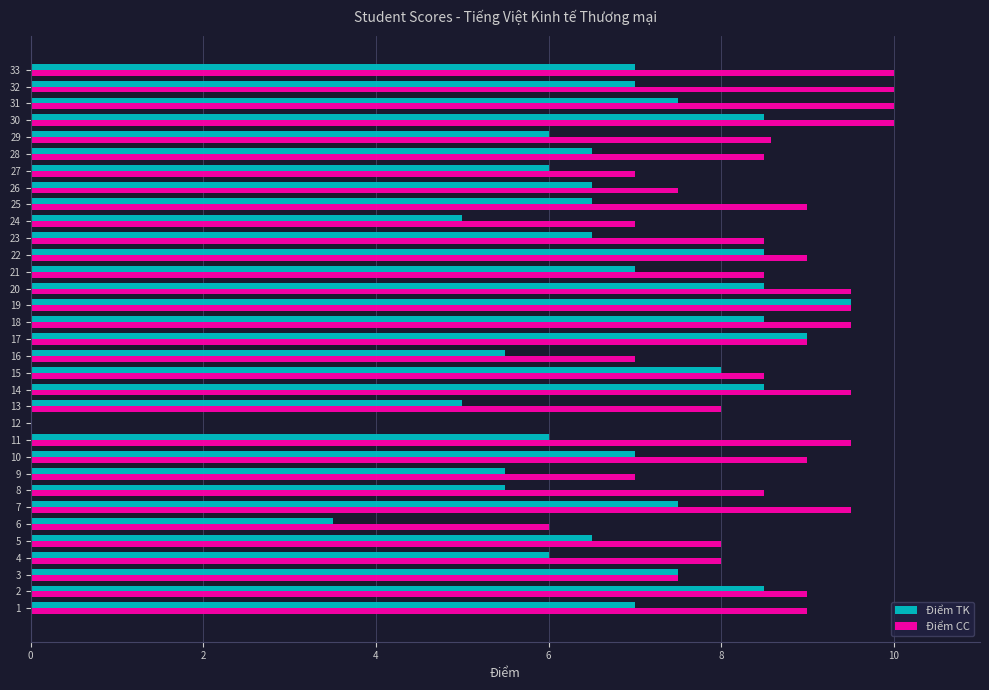

What is the sum of all Điểm CC values?

275.1